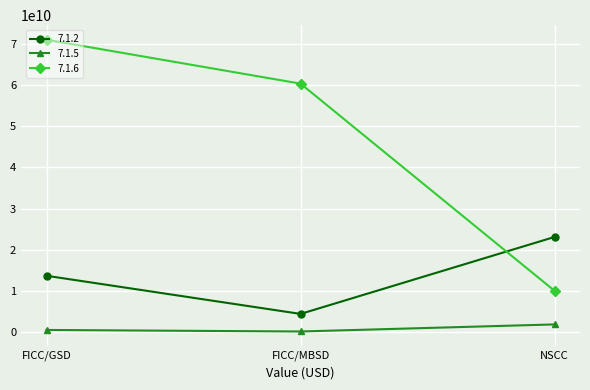

List the series in order of their overall mean, highest first.

7.1.6, 7.1.2, 7.1.5